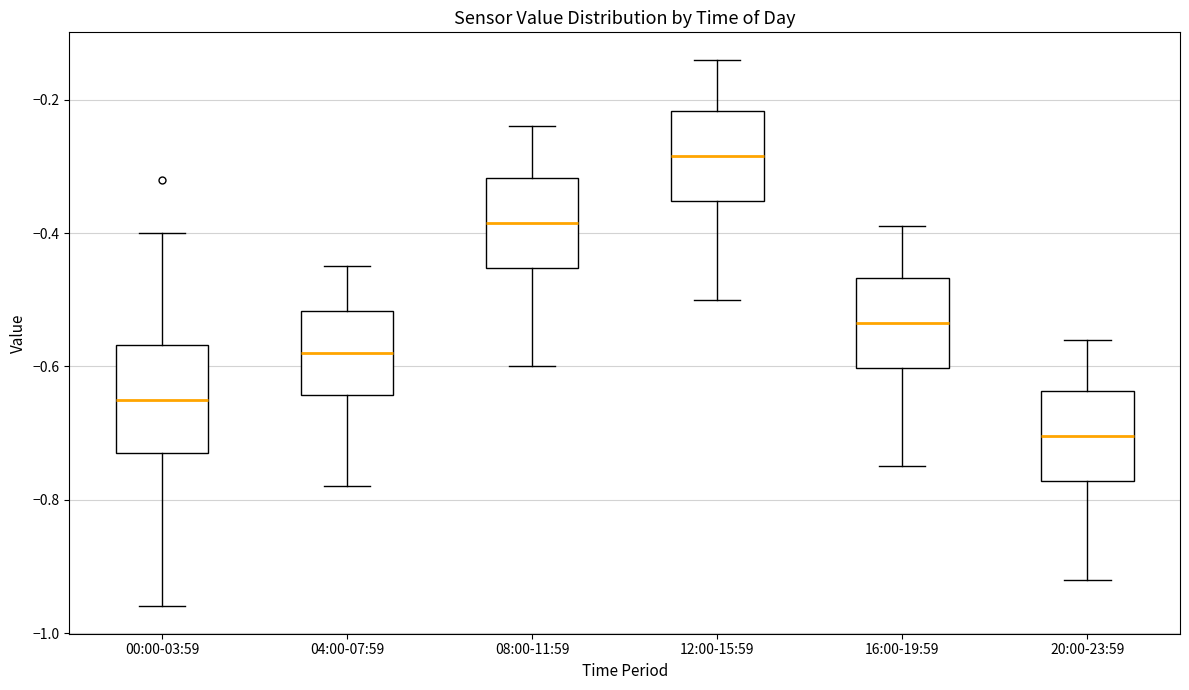

Reading left to right, transcribe this box plot: for each box, give where its median line is, the range the box spans, and where its two whiskers end, as read against the y-axis. The values are not printed on the chart, so give them approximately, as read against the axis.

00:00-03:59: median -0.64, box -0.72 to -0.56, whiskers -0.96 to -0.40
04:00-07:59: median -0.58, box -0.64 to -0.52, whiskers -0.78 to -0.44
08:00-11:59: median -0.38, box -0.46 to -0.32, whiskers -0.60 to -0.24
12:00-15:59: median -0.28, box -0.36 to -0.22, whiskers -0.50 to -0.14
16:00-19:59: median -0.54, box -0.60 to -0.46, whiskers -0.74 to -0.38
20:00-23:59: median -0.70, box -0.78 to -0.64, whiskers -0.92 to -0.56